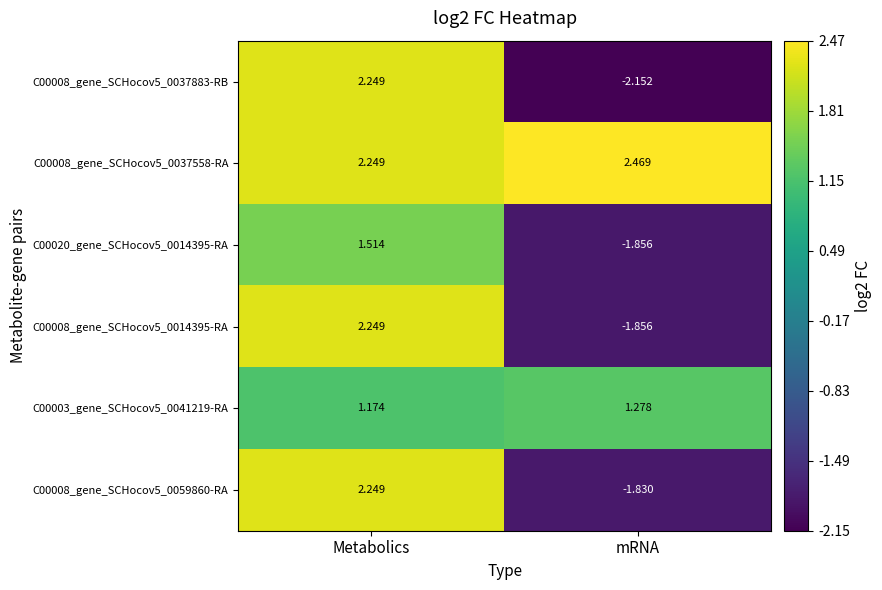

Which series has the largest total across all categories?

C00008_gene_SCHocov5_0037558-RA